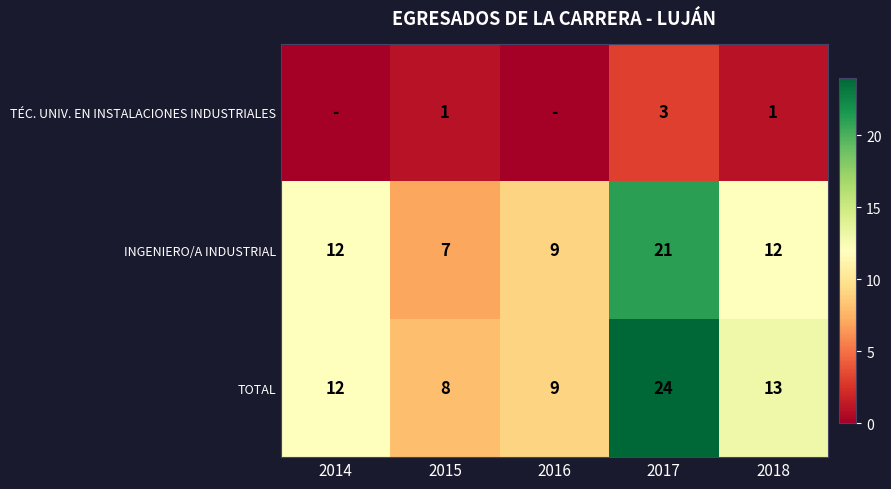

List the labels in order of TOTAL value, largest first.

2017, 2018, 2014, 2016, 2015